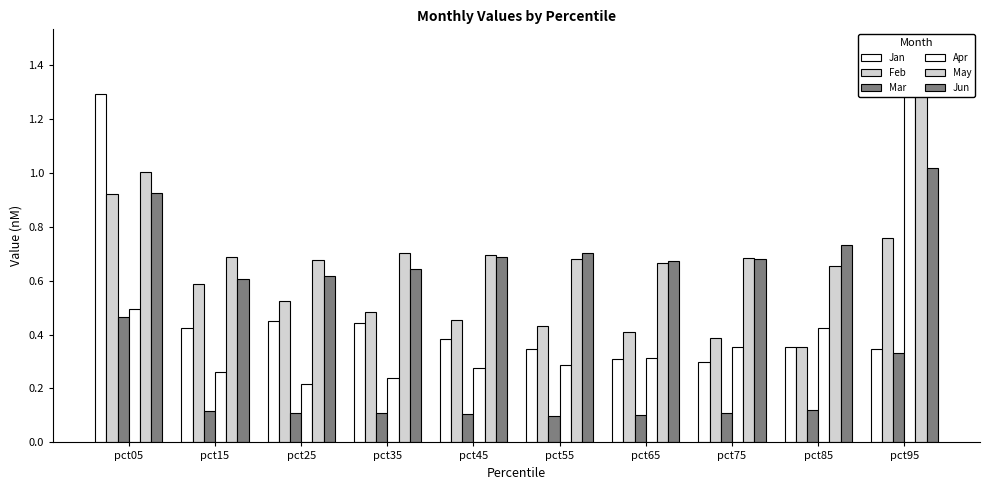

Which series has the widest spread of values?

Apr